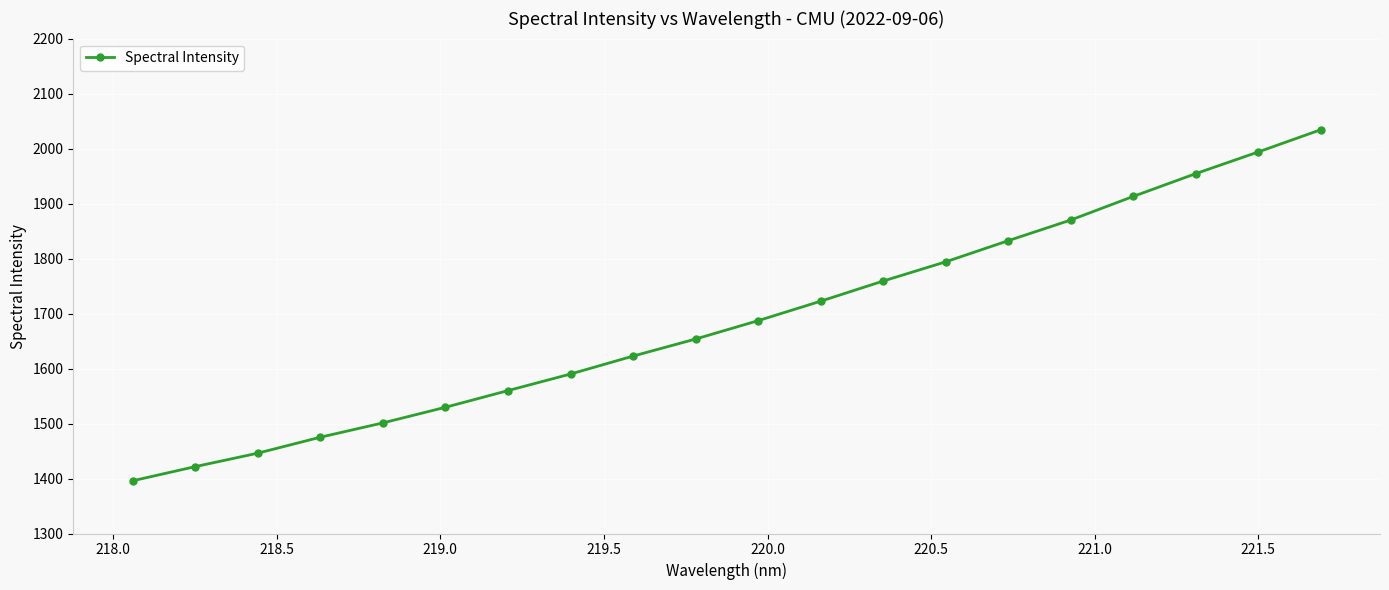

How many lines are shown in the chart?

1